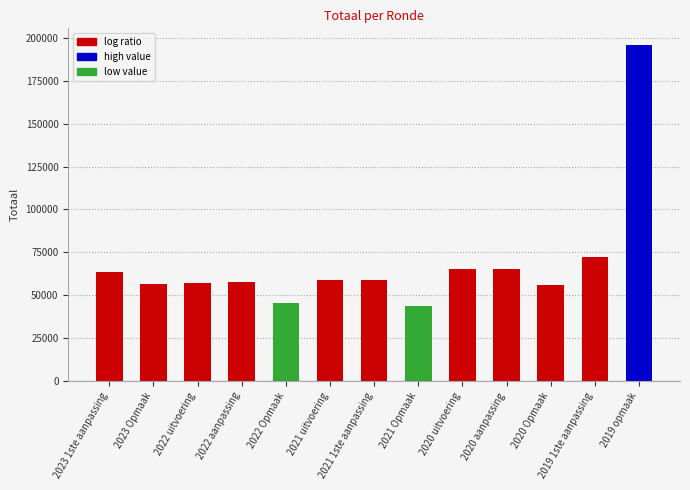

What is the sum of the values at 2019 opmaak and 2020 uitvoering?

260780